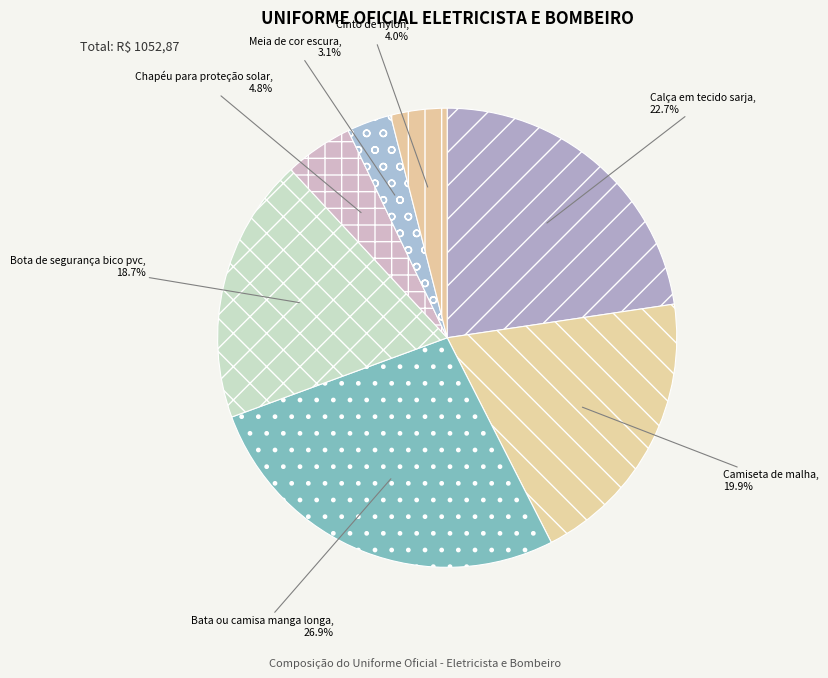

Which category has the biggest portion of the pie?

Bata ou camisa manga longa